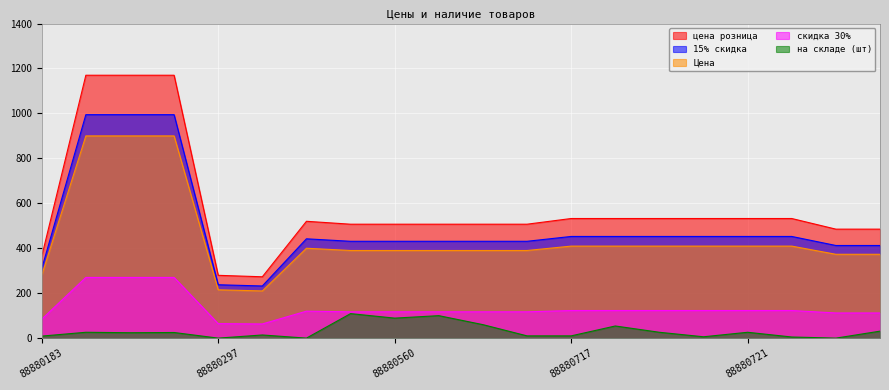

What is the lowest value of the цена розница series?

273.0